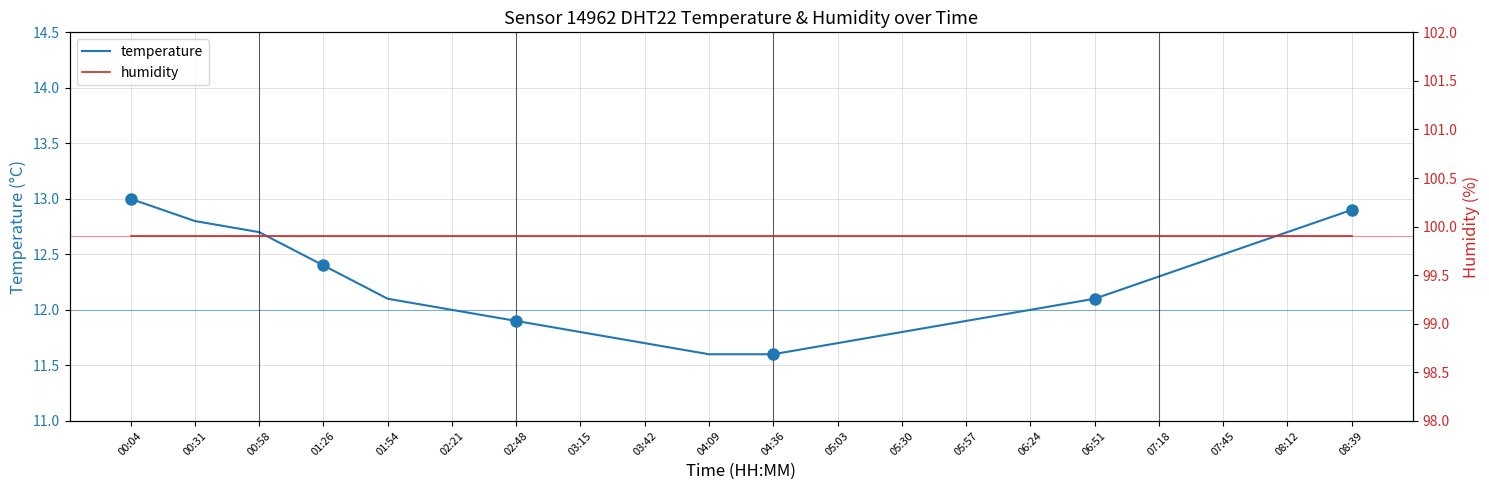

Count the number of categories in the chart.

20